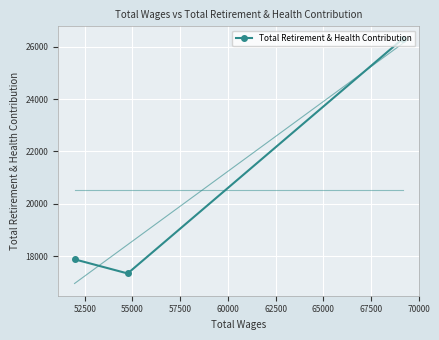

What is the maximum value for Total Retirement & Health Contribution?

26304